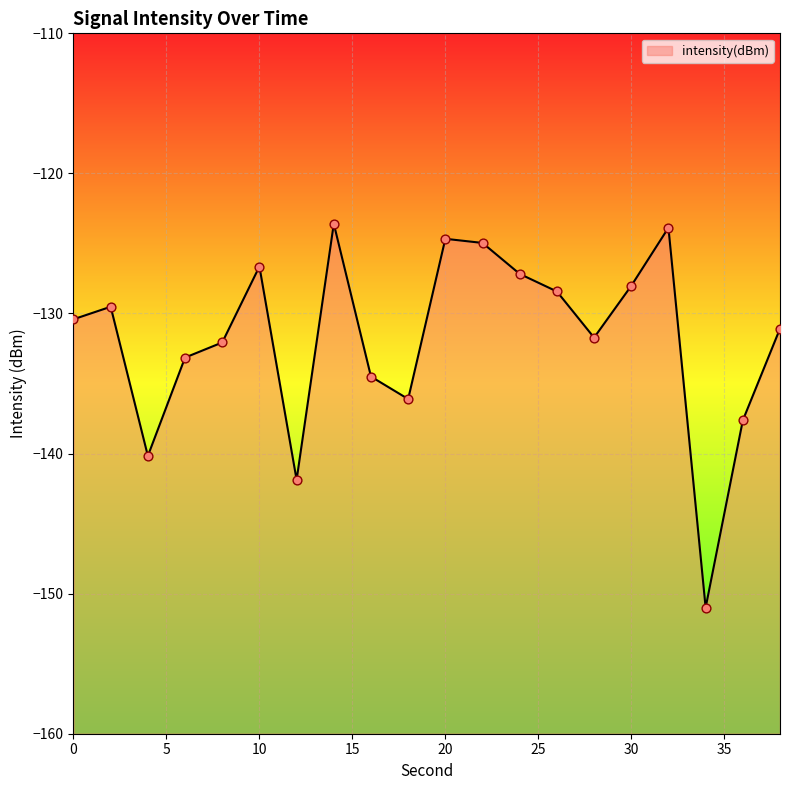

Between 26 and 36, which is larger?

26